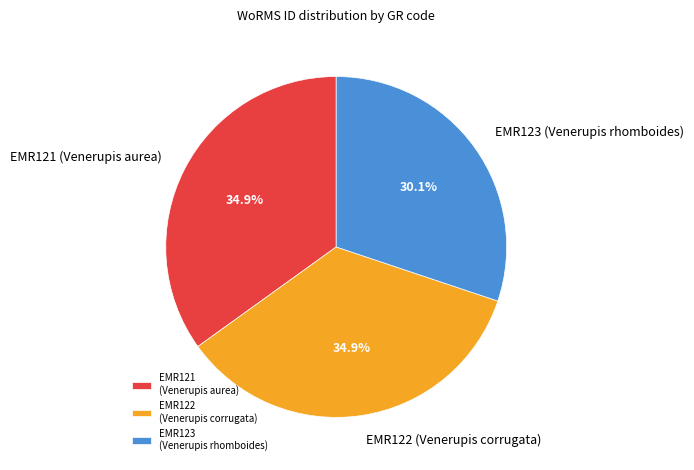

What percentage is the EMR121 (Venerupis aurea) slice, to the nearest percent?

35%